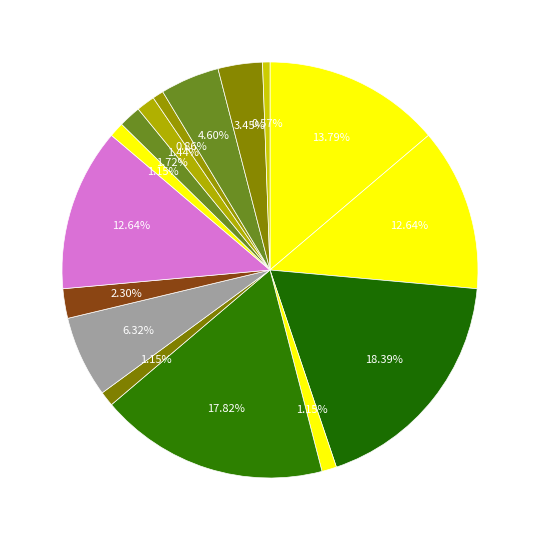

How many segments does this pie chart have?

16